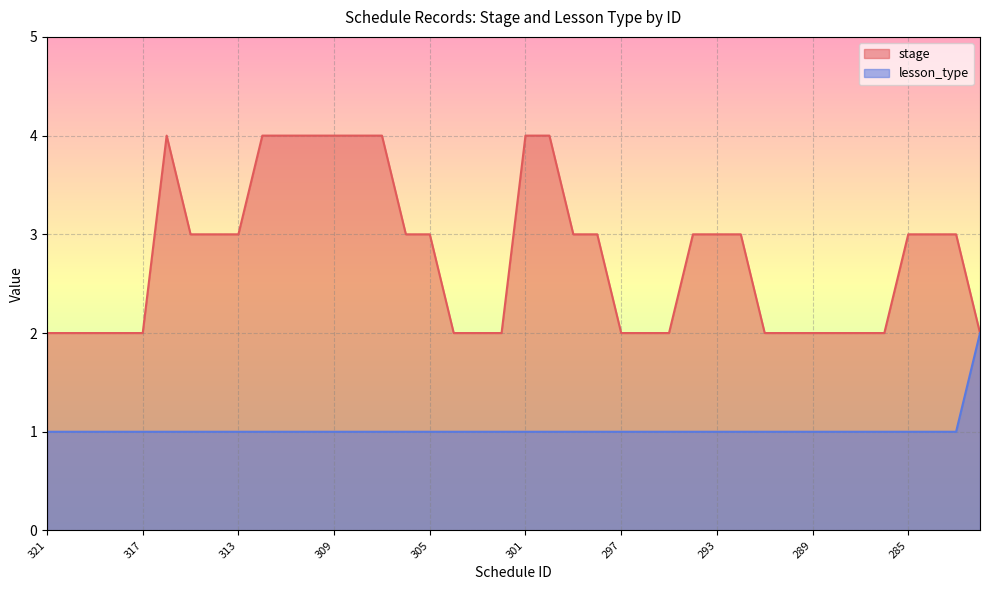

Which has a higher value, 290 or 297?

290